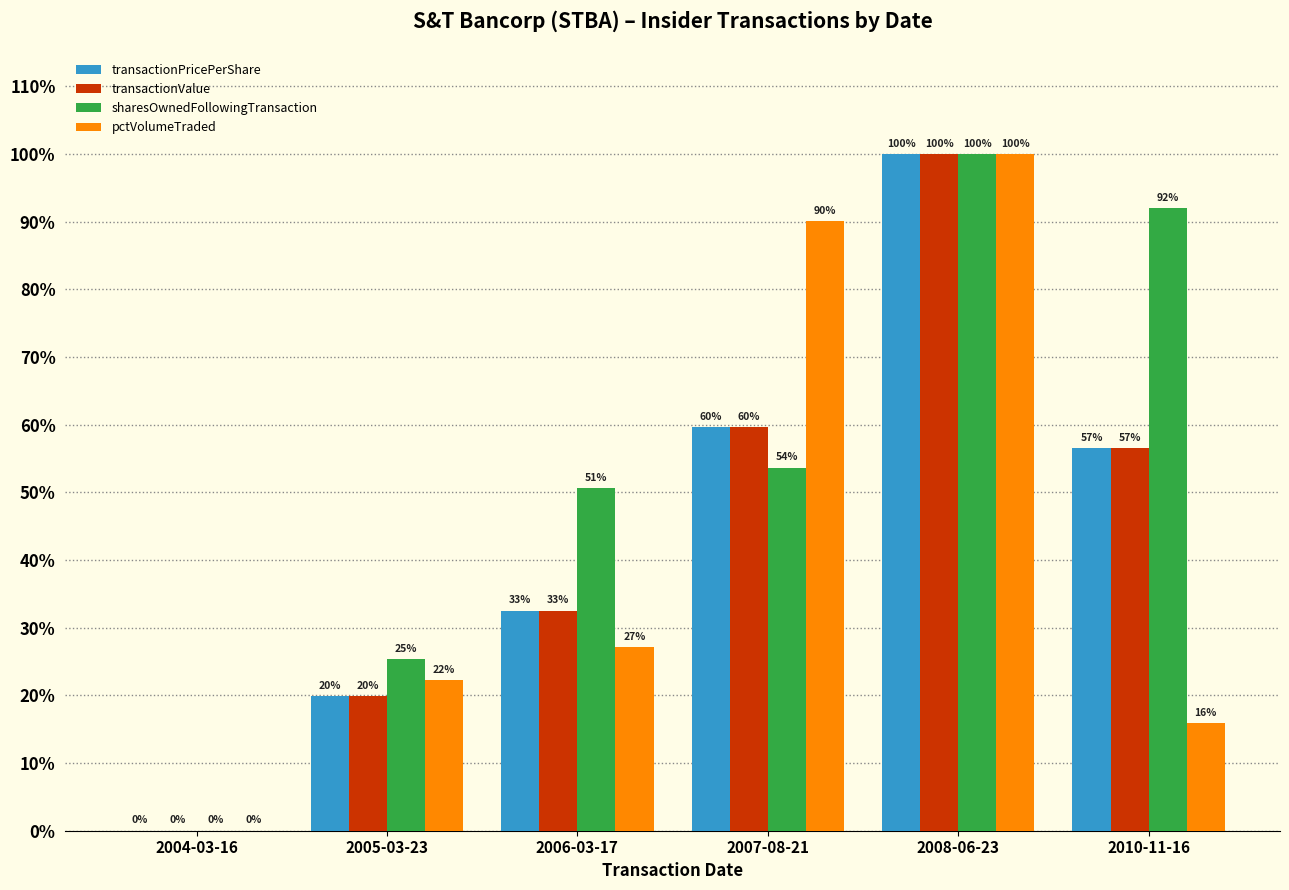

What are all the series names shown in the legend?

transactionPricePerShare, transactionValue, sharesOwnedFollowingTransaction, pctVolumeTraded